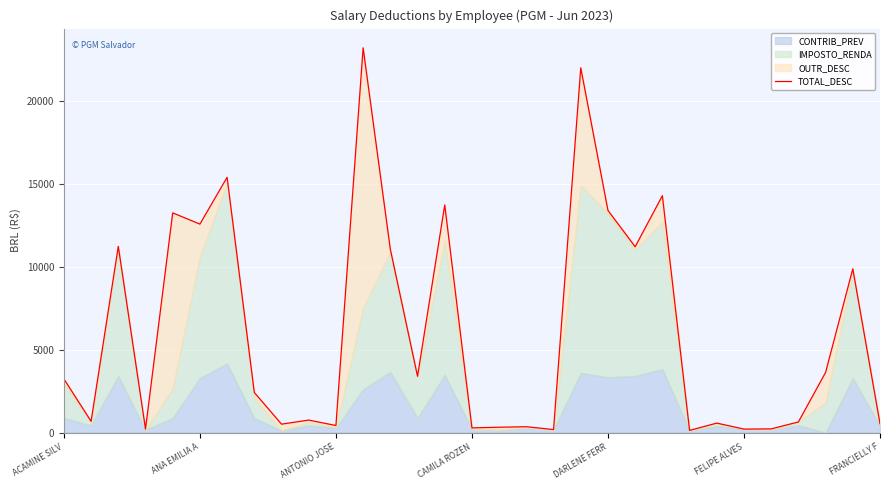

What is the change in value from ANTONIO JOSE to FELIPE ALVES?

-214.3